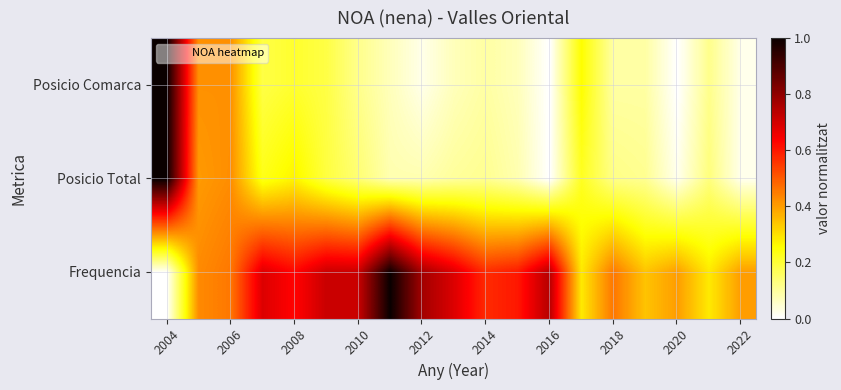

At how many categories does at least one series exceed 0?

19